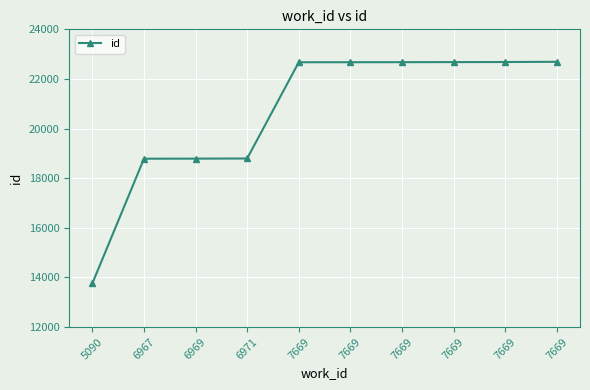

Which category has the lowest value across all series?

5090